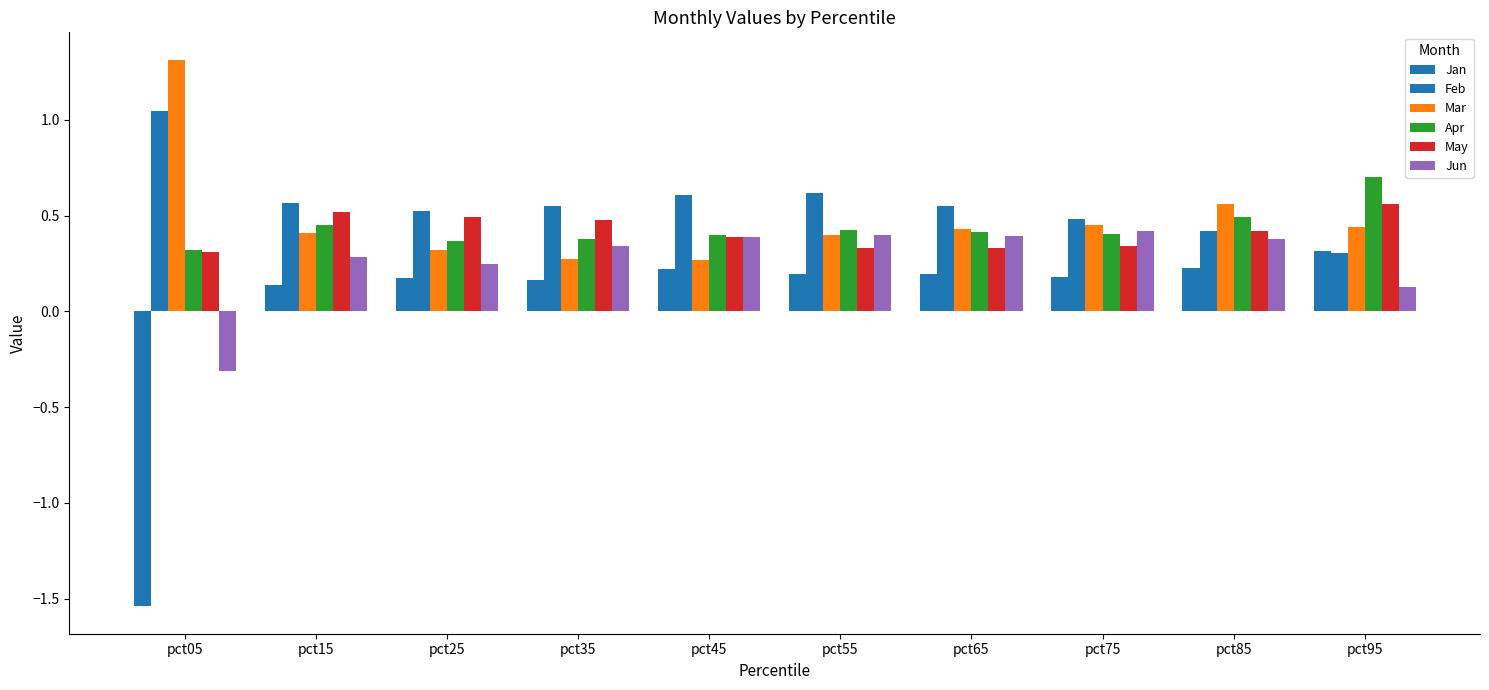

Which series has the largest range (max minus min)?

Jan